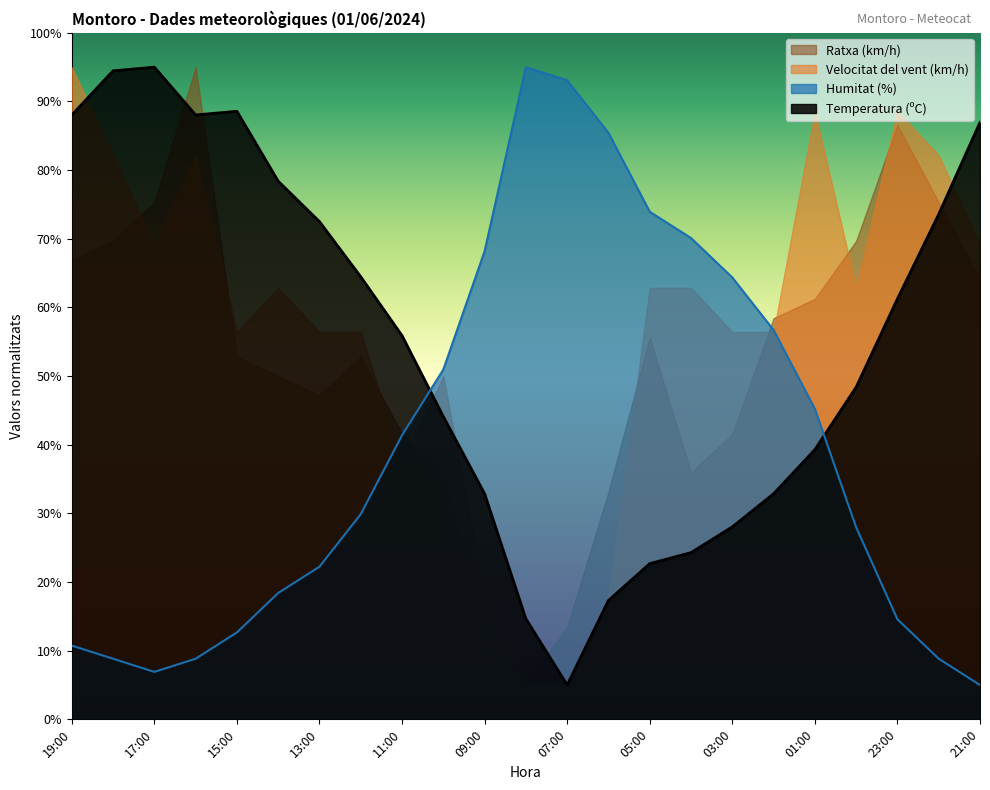

What position from the left is 07:00?

13